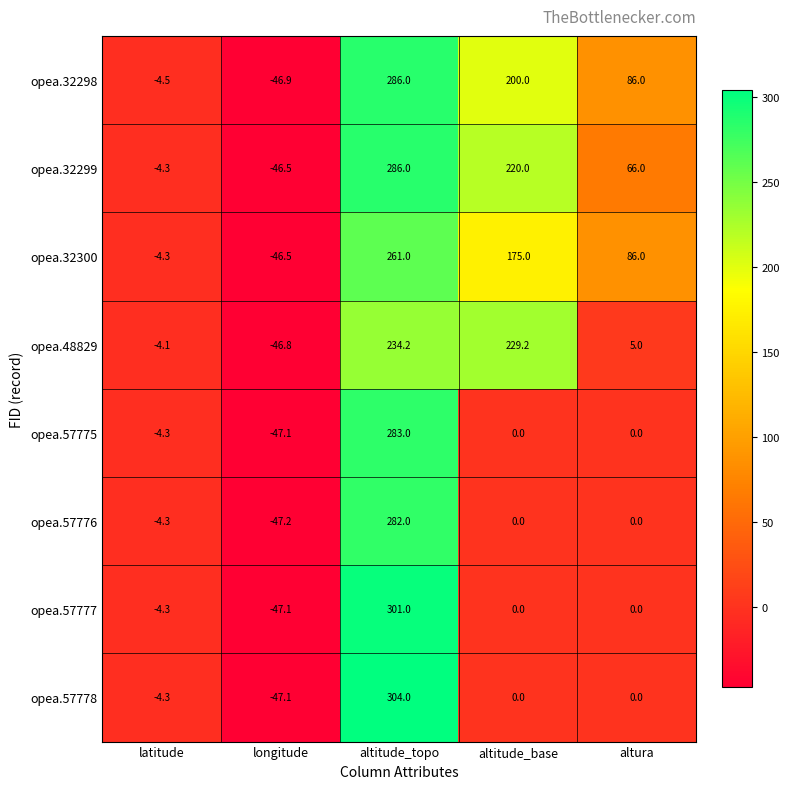

What is the approximate value of opea.48829 at altura?

5.0